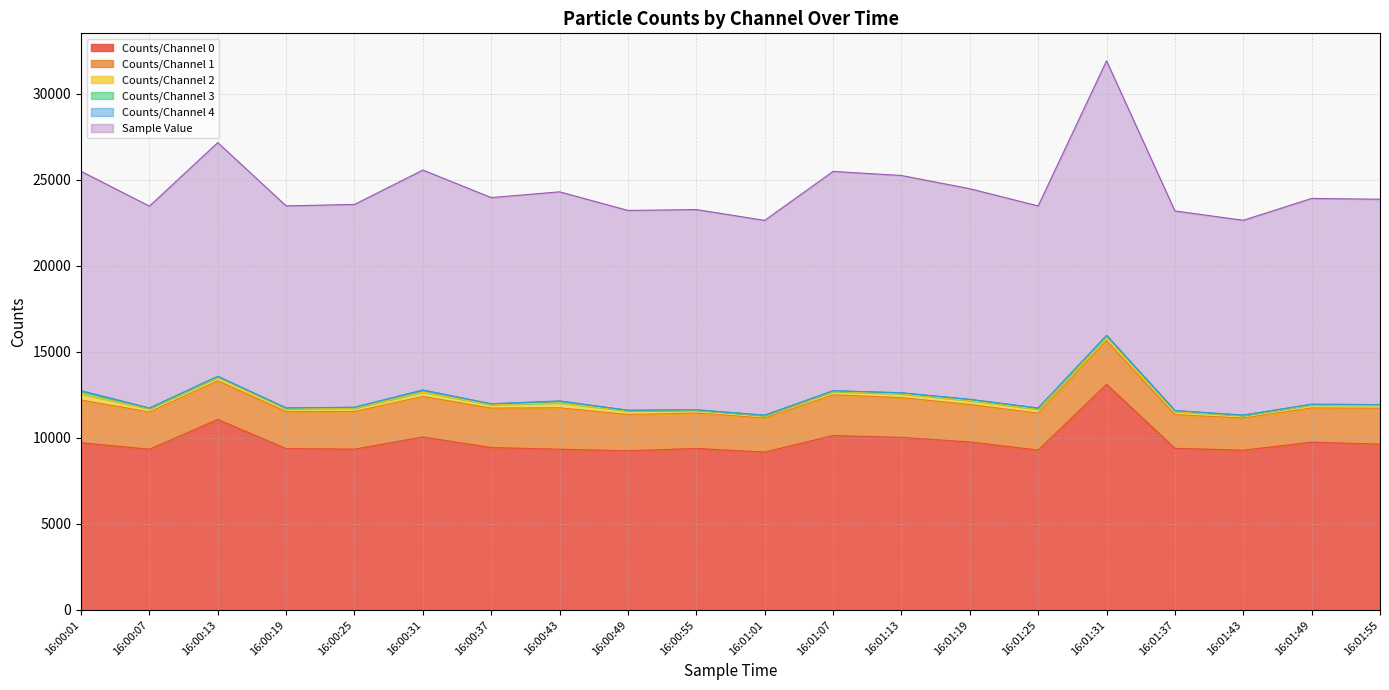

Read the Counts/Channel 3 value at 16:01:31, to the nearest 50.

50